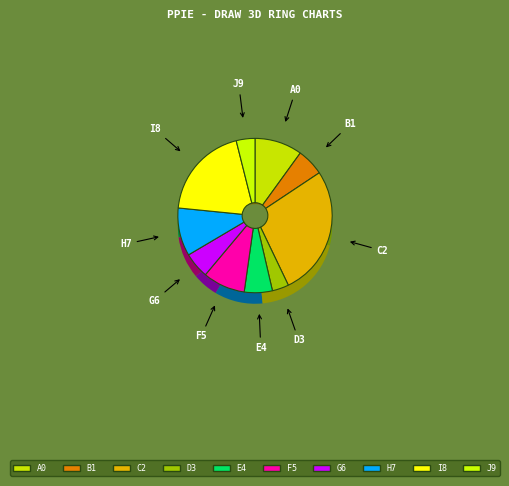

How many segments does this pie chart have?

11